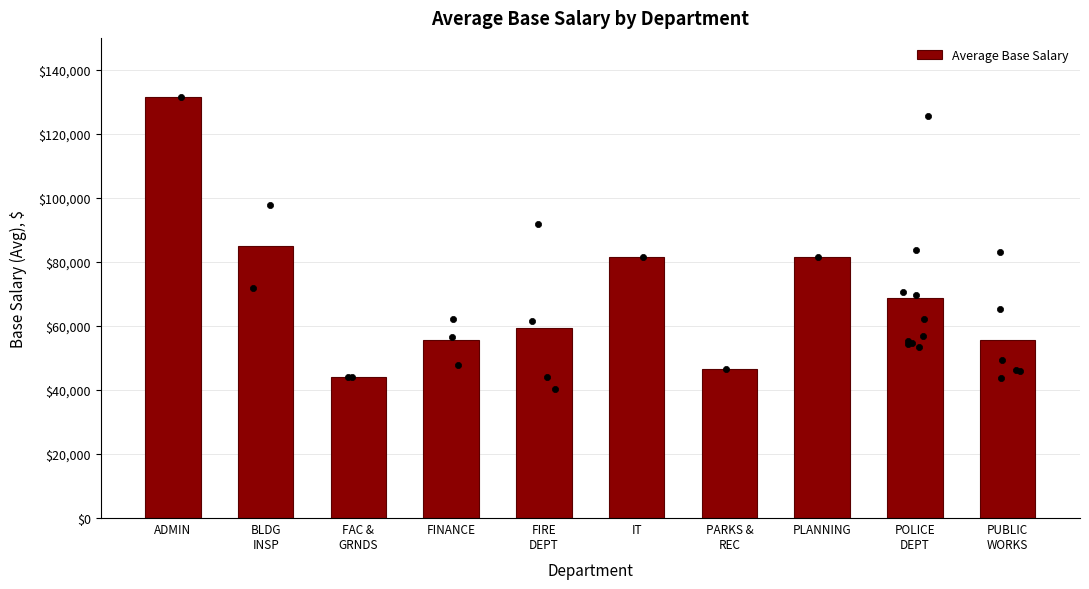

Approximately how many times larger is the value at PUBLIC
WORKS compared to PLANNING?

0.7